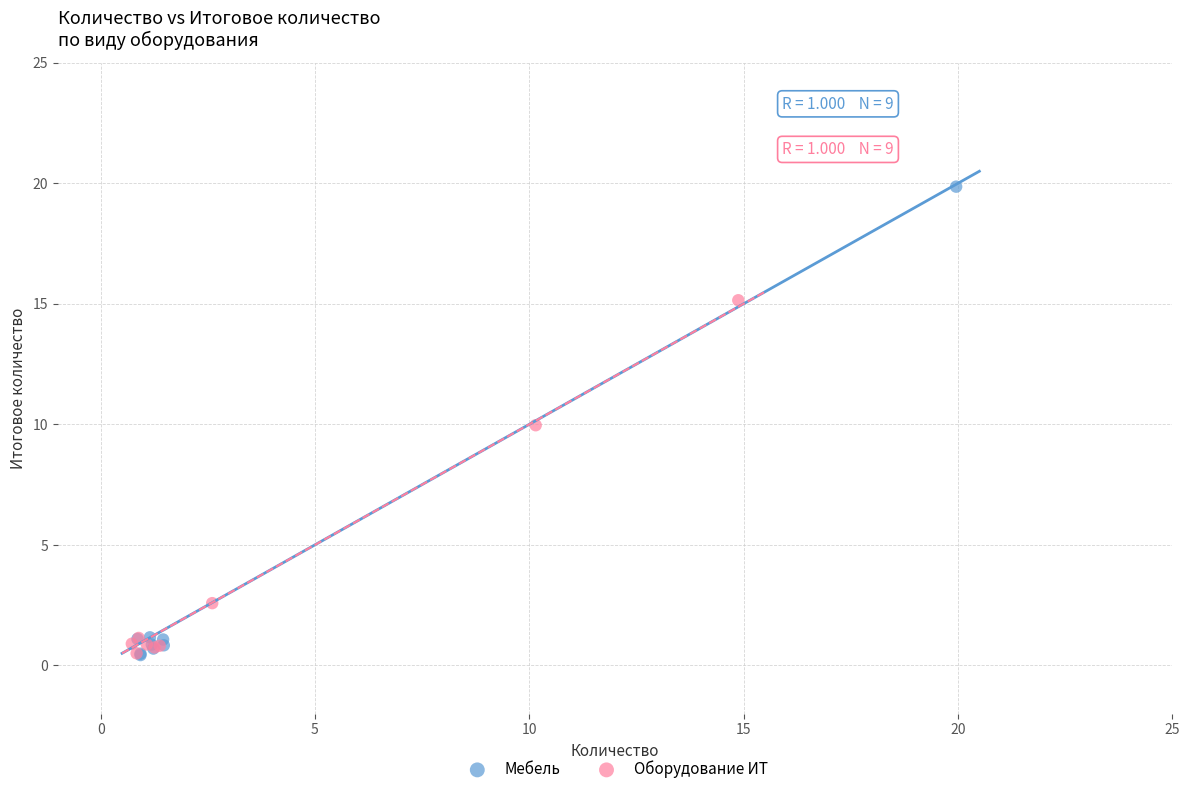

Which series contains the highest Y value?

Мебель